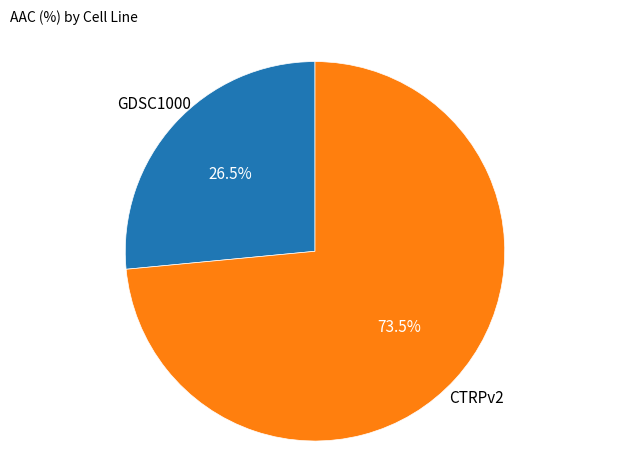

To the nearest percent, what is the difference between the largest and smallest slice percentages?

47%